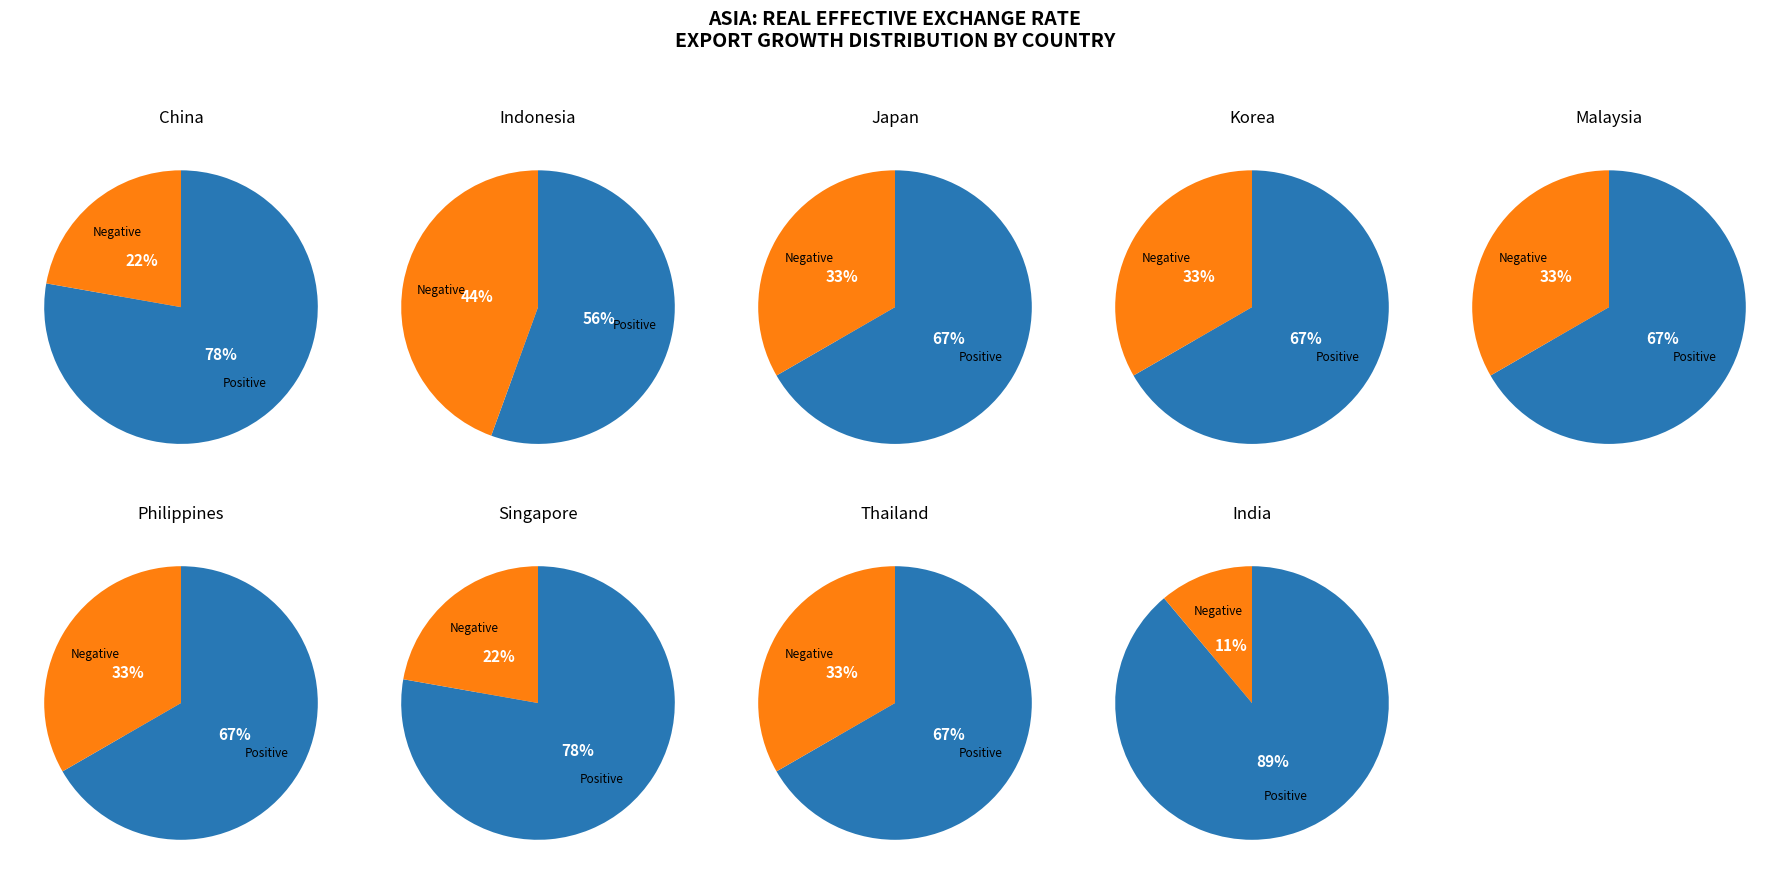

Between 1 and 2, which series saw the biggest shift?

Positive export growth